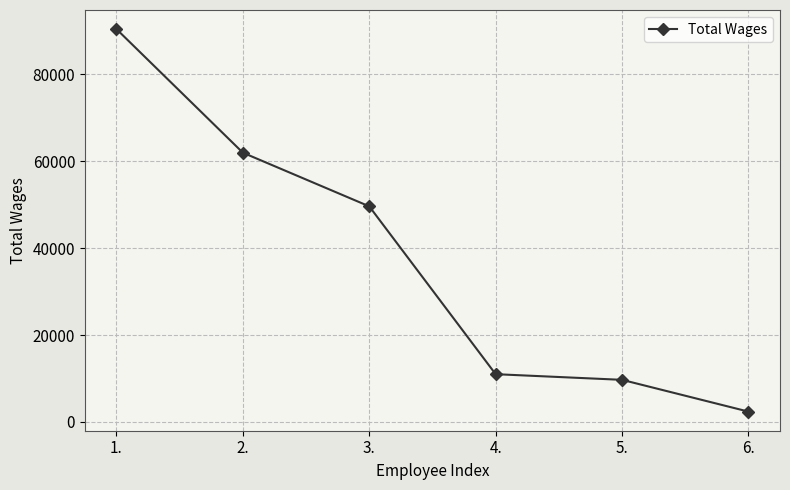

What is the change in value from 3. to 6.?

-47236